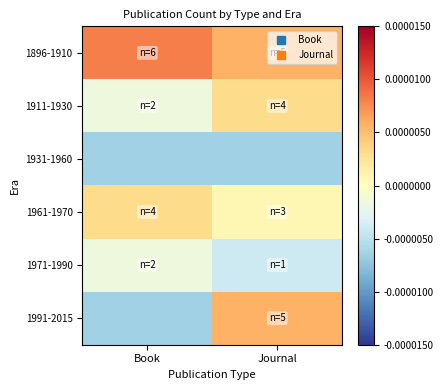

Between Book and Journal, which is larger?

Book